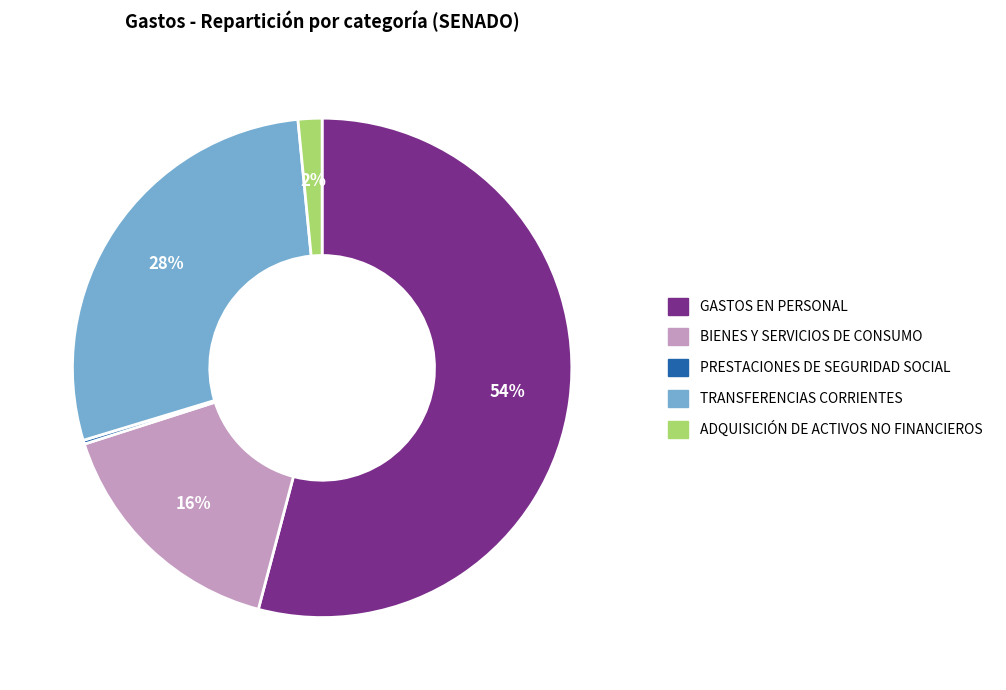

To the nearest percent, what portion does BIENES Y SERVICIOS DE CONSUMO represent?

16%